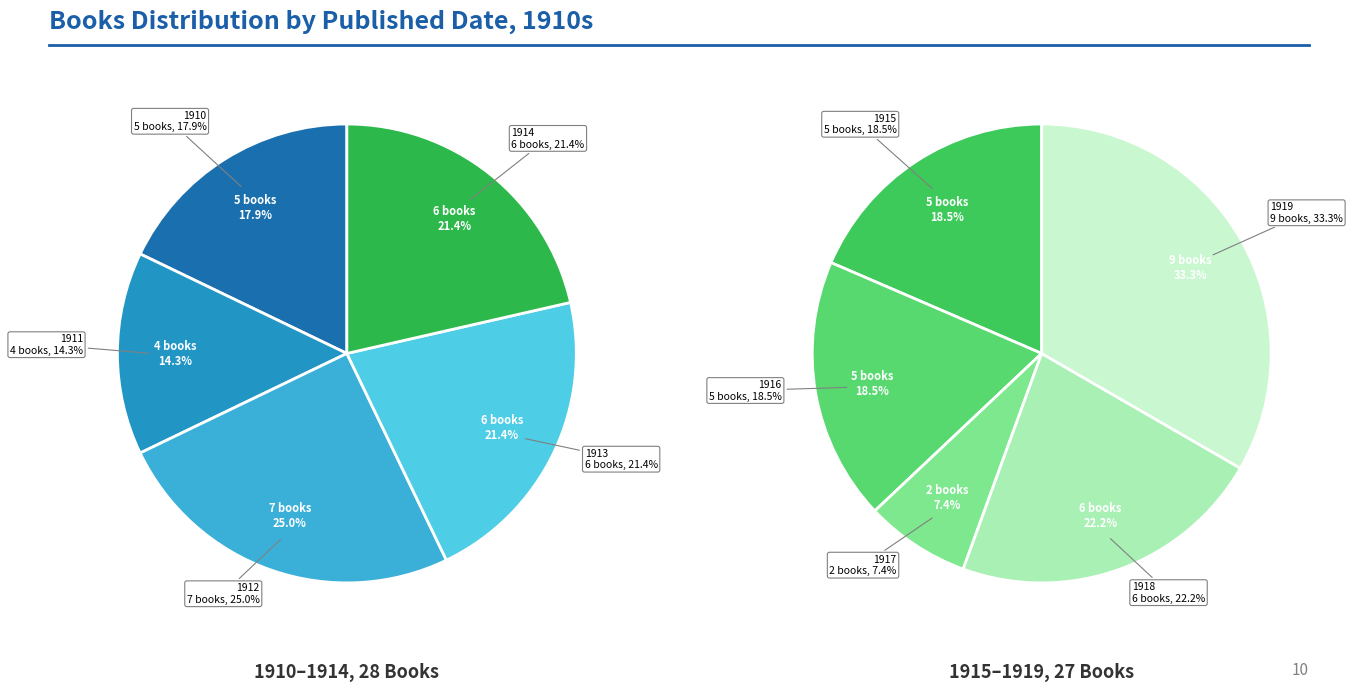

Does any single category account for the majority?

No